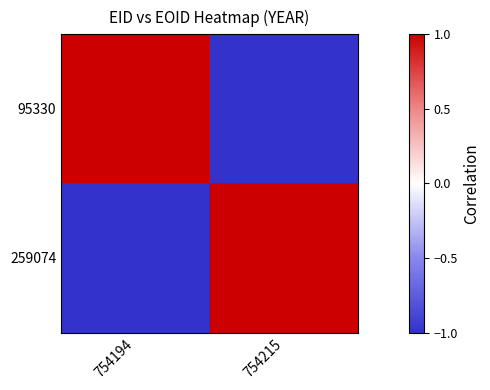

At how many categories does at least one series exceed 0?

2